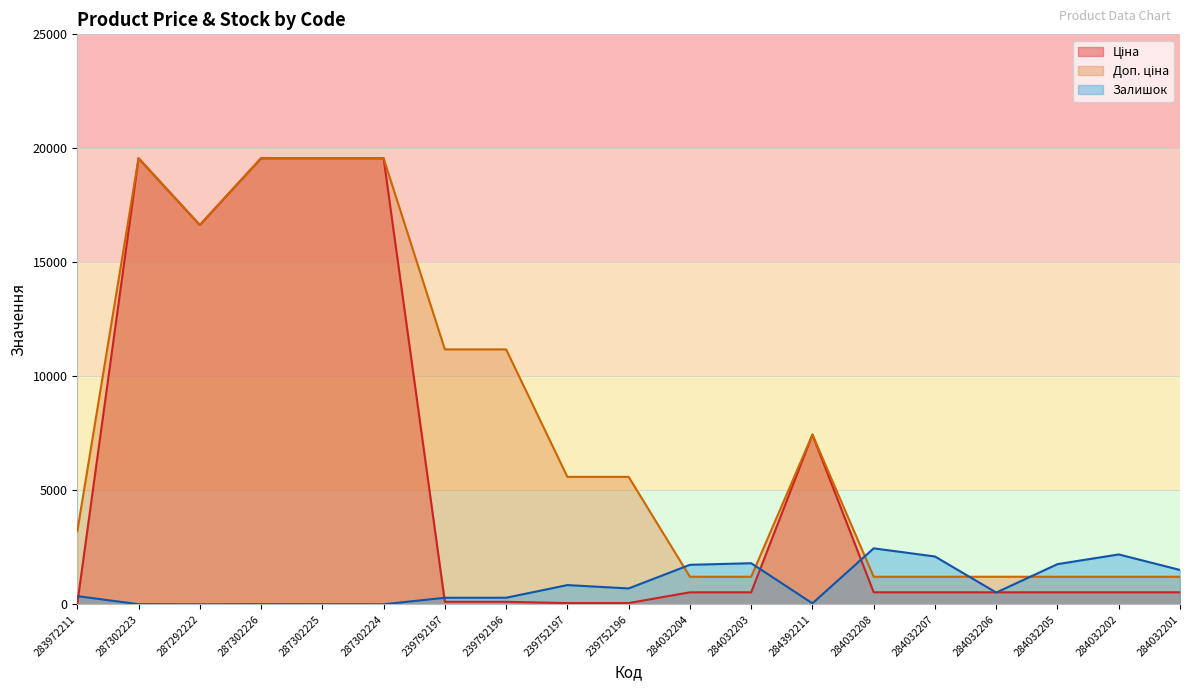

List the series in order of their overall mean, lowest first.

Залишок, Ціна, Доп. ціна